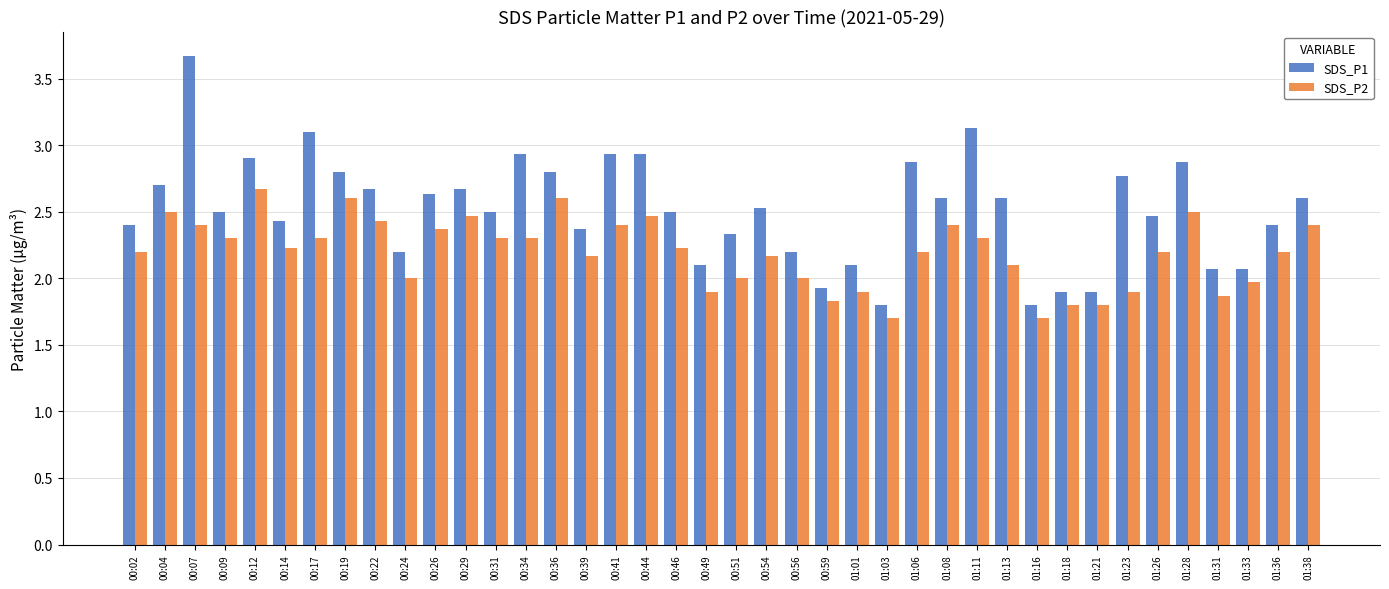

What is the value of the SDS_P1 bar at the 1st from the left?

2.4